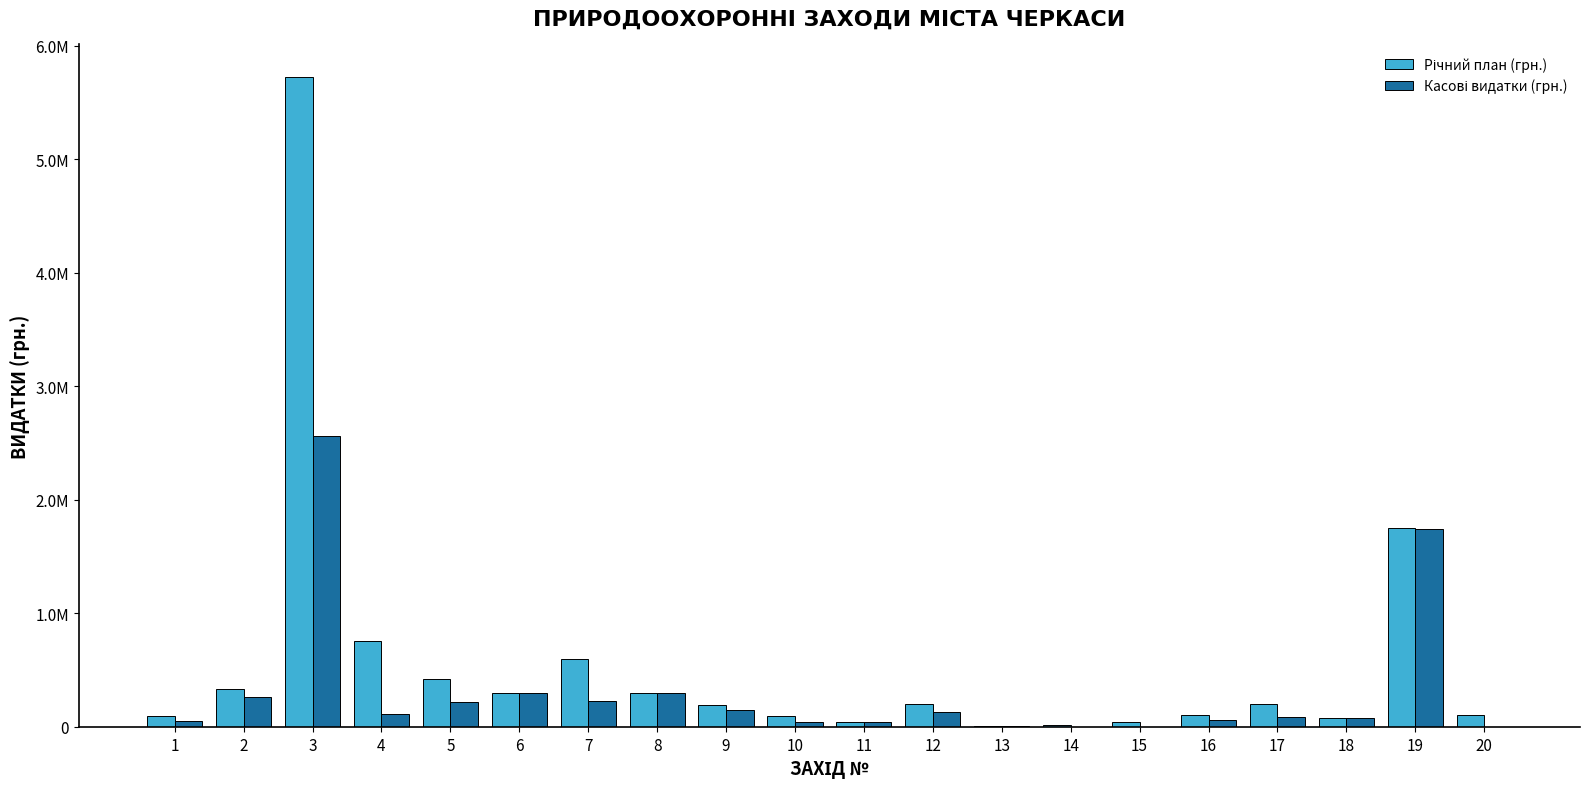

What is the total value across all series at 9?

340000.0